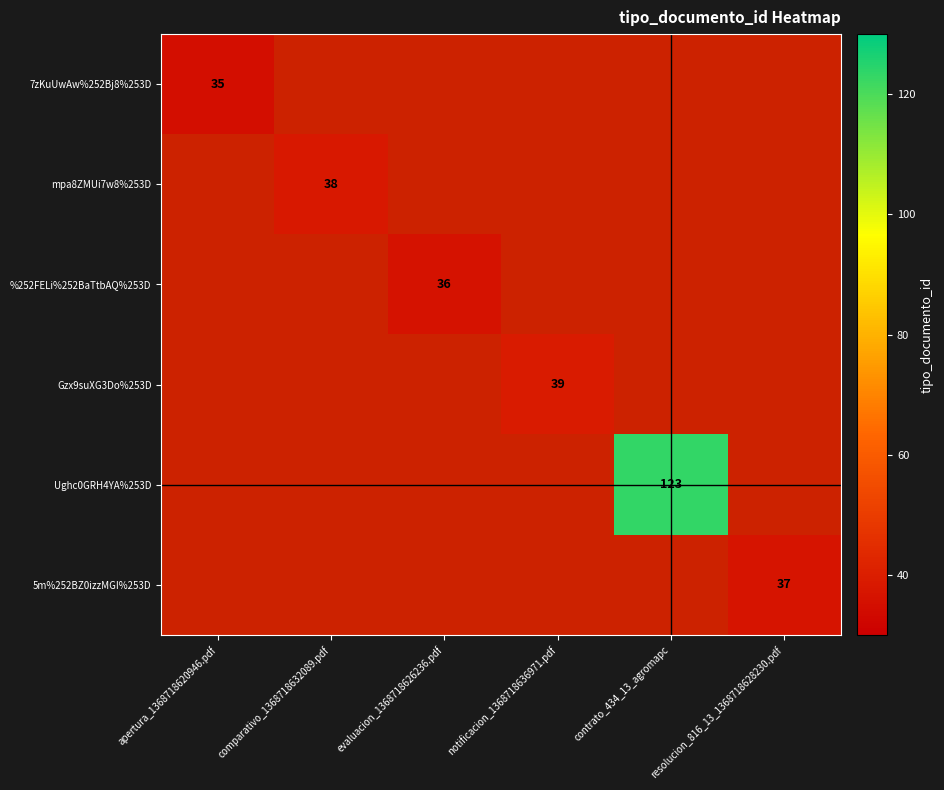

The Gzx9suXG3Do%253D series shows 66 at notificacion_1368718636971.pdf. True or false?

False